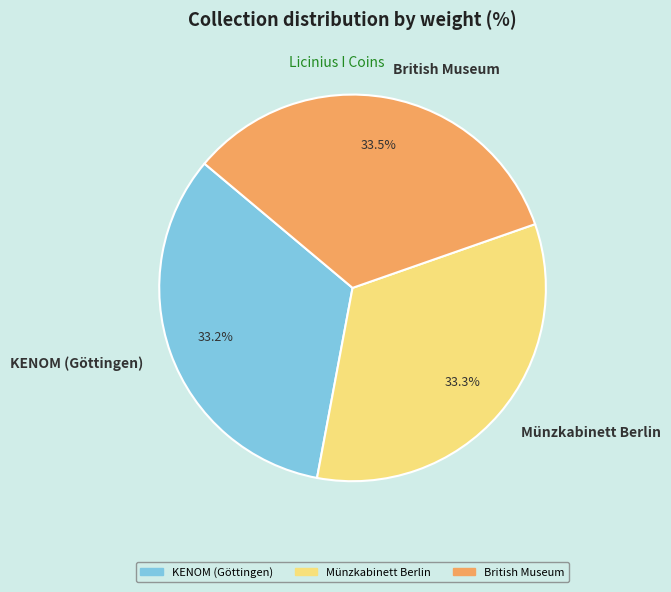

Does Münzkabinett Berlin represent more than half of the total?

No